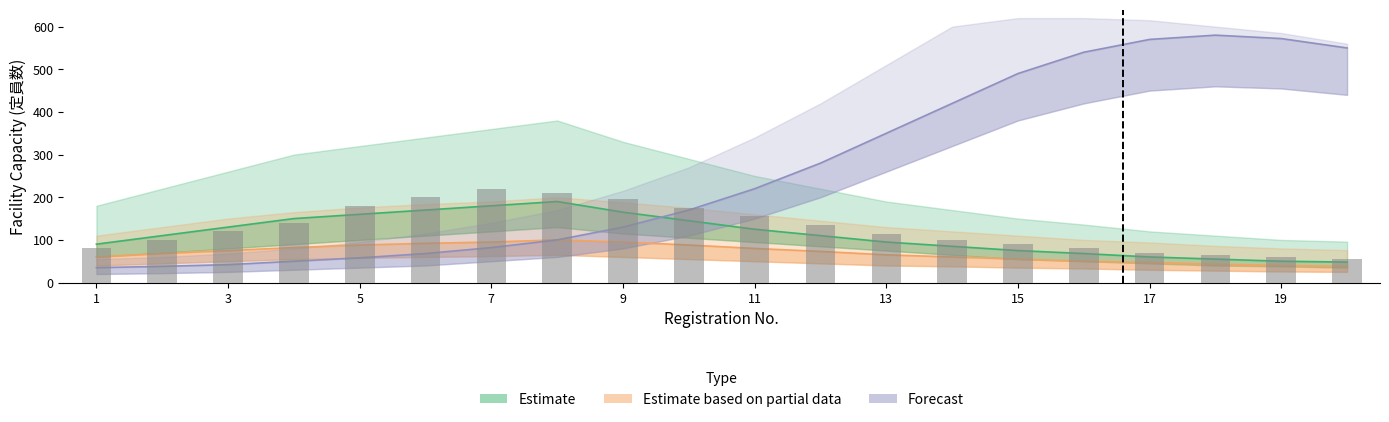

Are the bars horizontal?

No